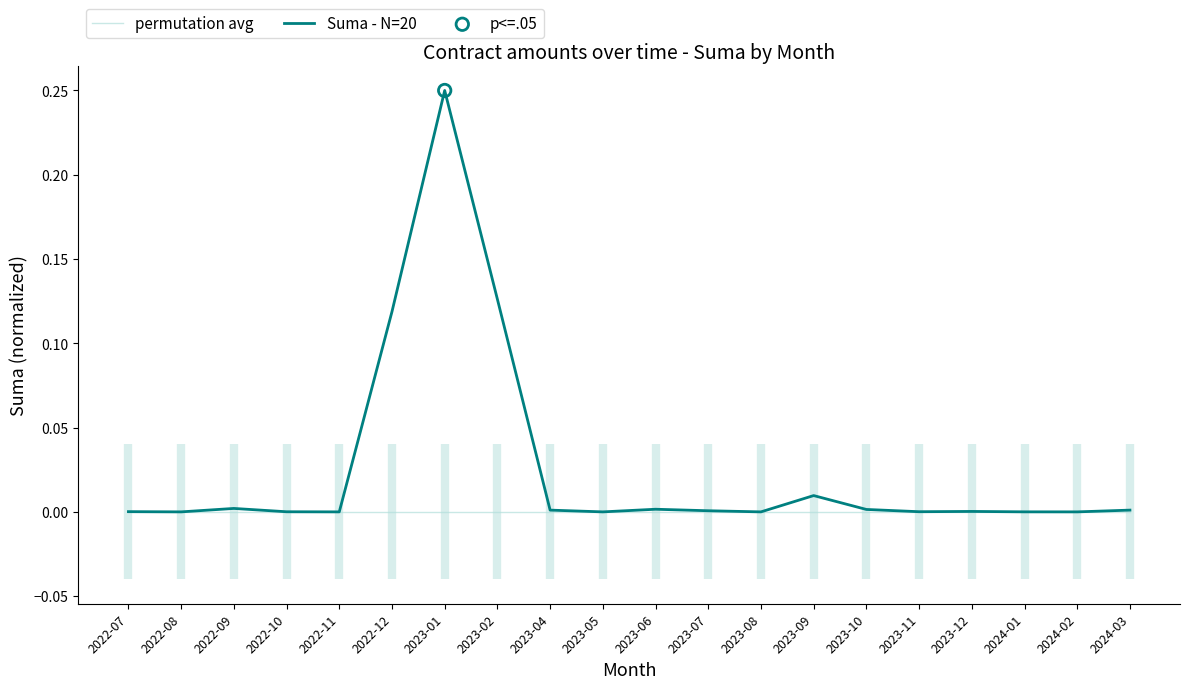

At which category is the sum across all series the highest?

2023-01